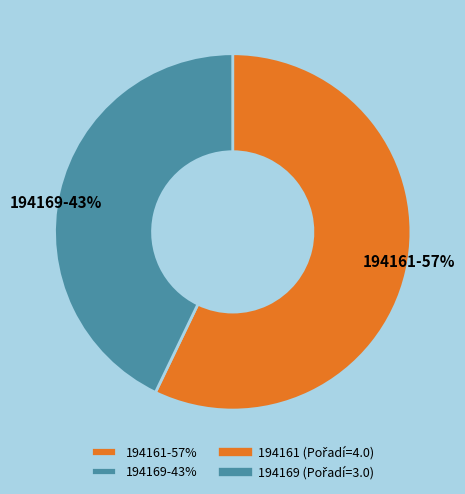

Is there any slice that represents more than half of the pie?

Yes